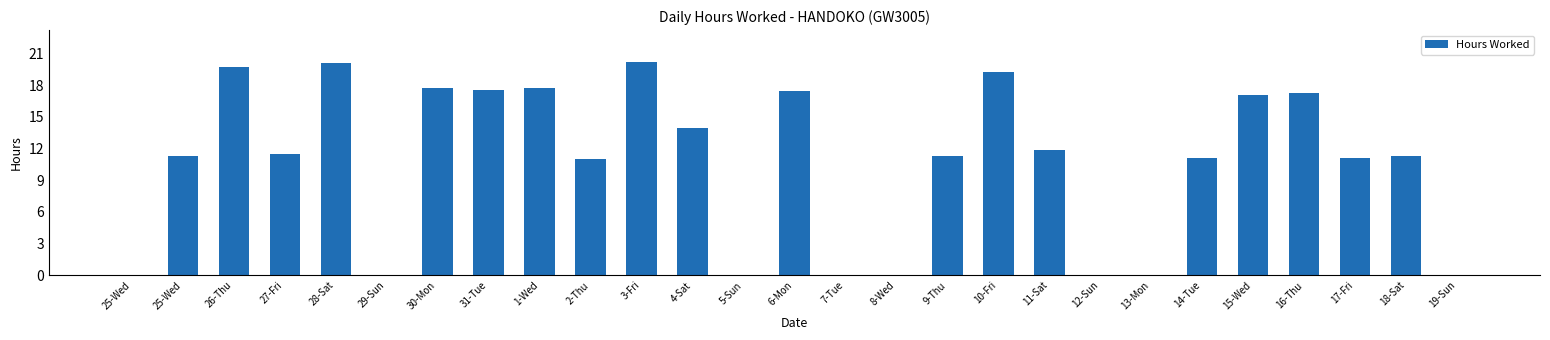

Reading right to left, list all the values displayed in this chart.

19-Sun=0.0	18-Sat=11.3	17-Fri=11.1	16-Thu=17.3	15-Wed=17.1	14-Tue=11.1	13-Mon=0.0	12-Sun=0.0	11-Sat=11.9	10-Fri=19.3	9-Thu=11.3	8-Wed=0.0	7-Tue=0.0	6-Mon=17.5	5-Sun=0.0	4-Sat=14.0	3-Fri=20.2	2-Thu=11.0	1-Wed=17.8	31-Tue=17.5	30-Mon=17.8	29-Sun=0.0	28-Sat=20.1	27-Fri=11.5	26-Thu=19.8	25-Wed=11.3	25-Wed=0.0